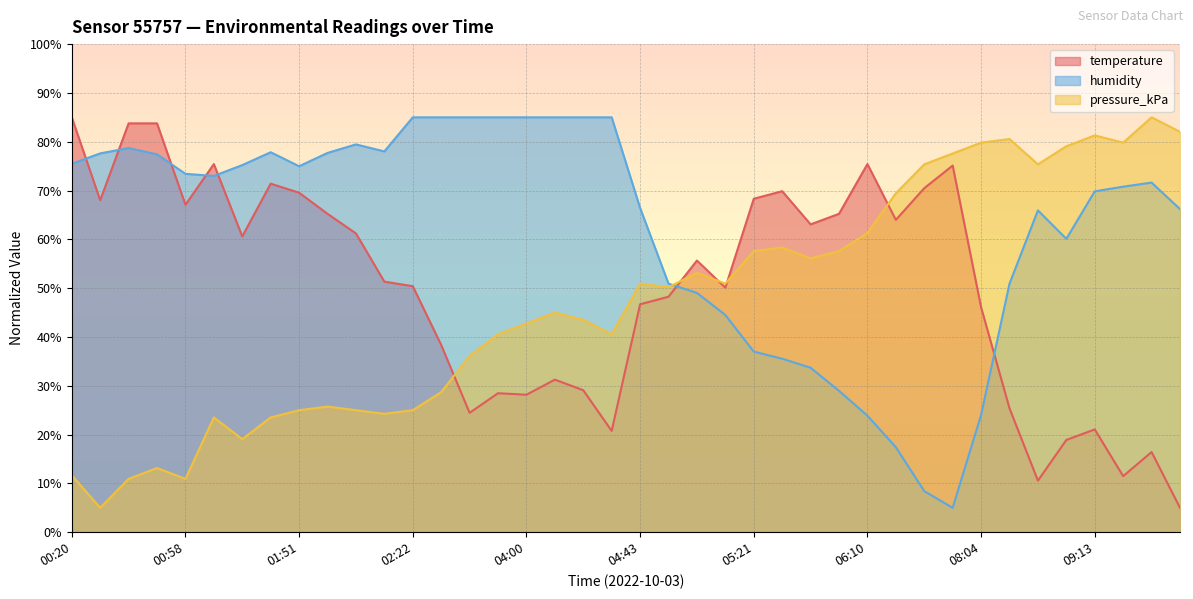

True or false: humidity and temperature cross at least once.

True